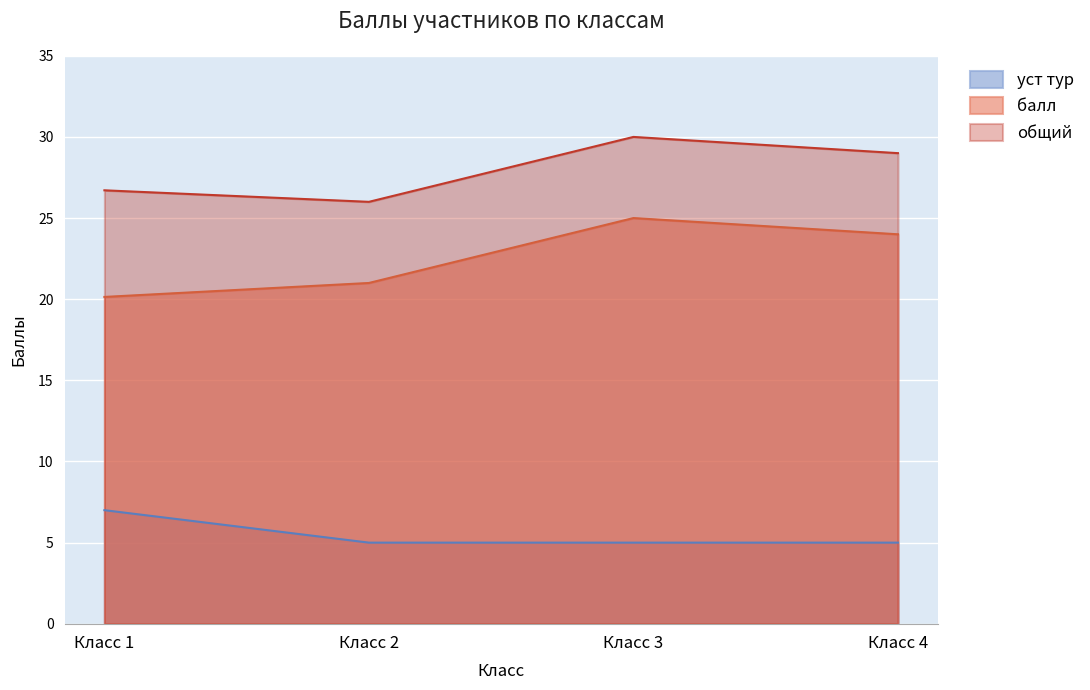

Rank the series at Класс 4 from highest to lowest value.

общий, балл, уст тур